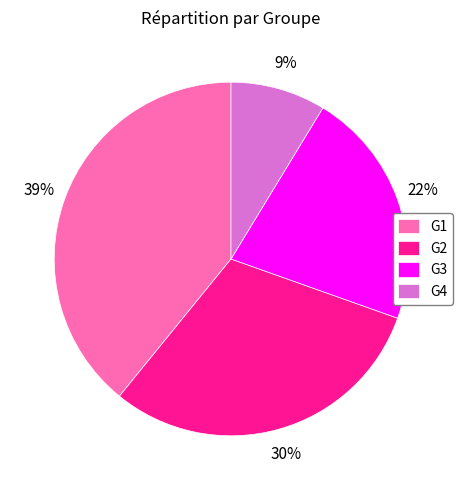

Do G4 and G1 together represent more than half of the pie?

No